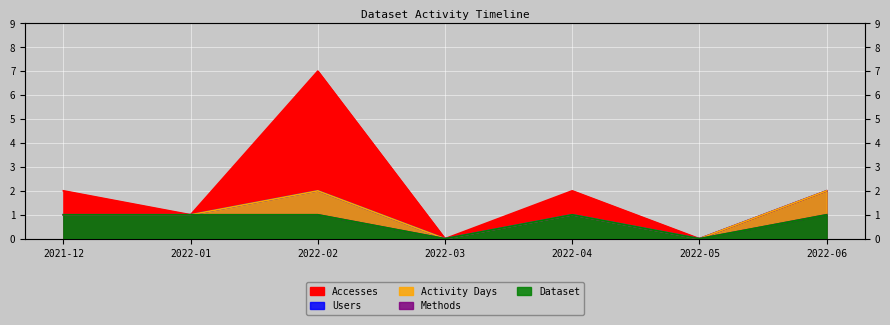

How many values in Activity Days are above zero?

5